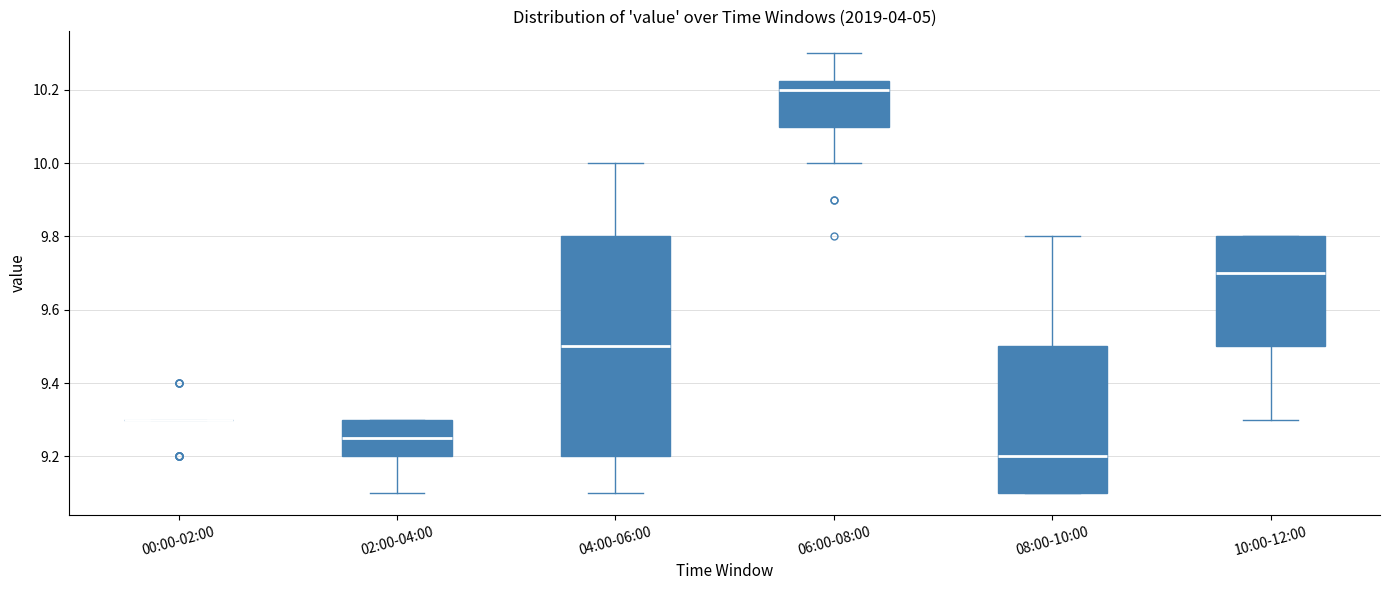

Where is the upper edge of the box for 06:00-08:00 on the y-axis? The values are not printed on the chart, so give them approximately, as read against the axis.

10.22